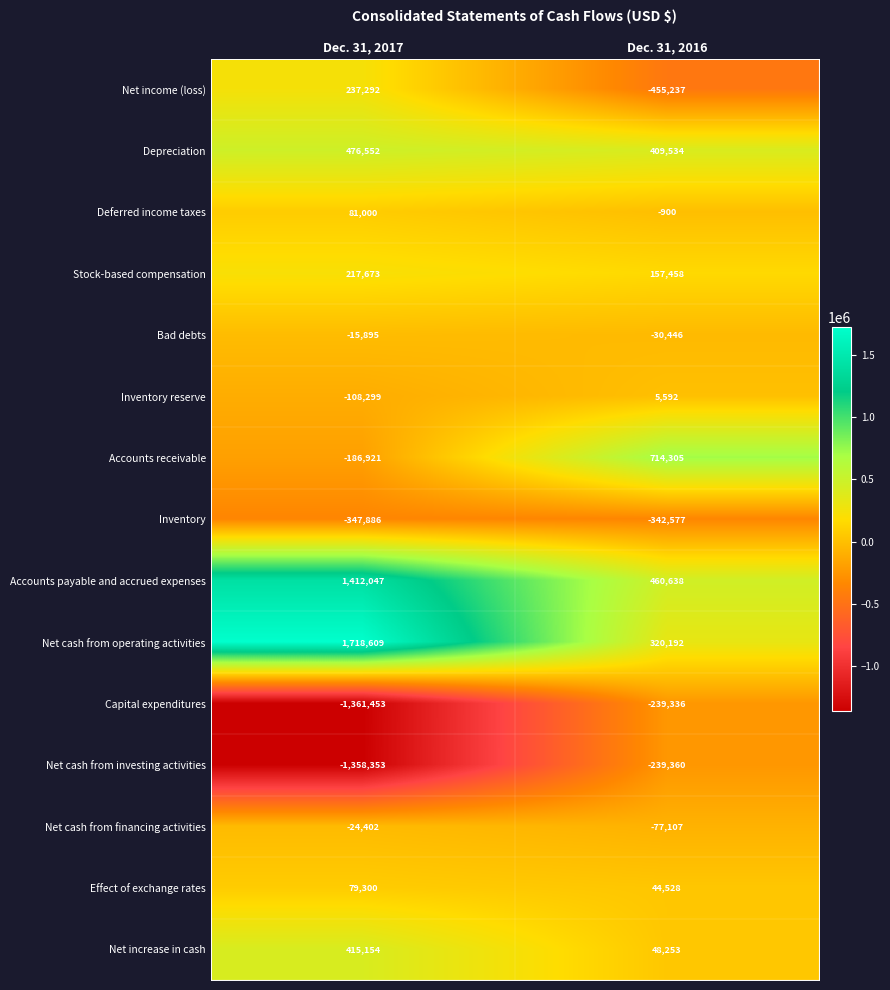

Is it true that Capital expenditures equals -742060 at Dec. 31, 2017?

False